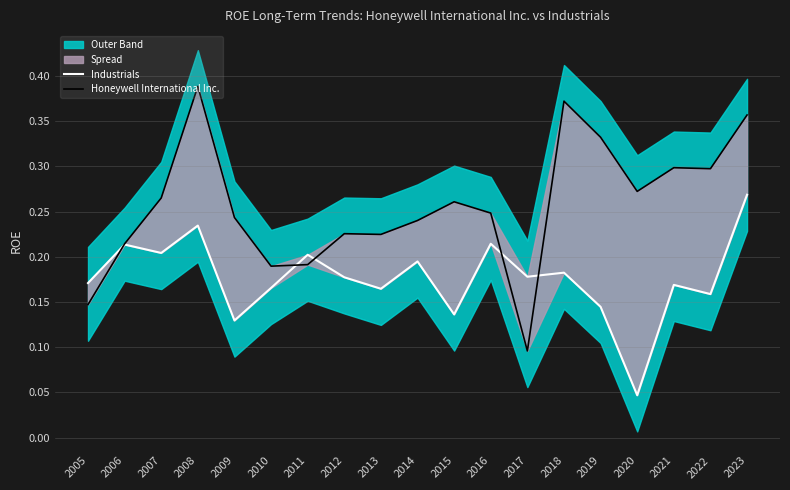

Count the Honeywell International Inc. values in the range 0 to 1.

19